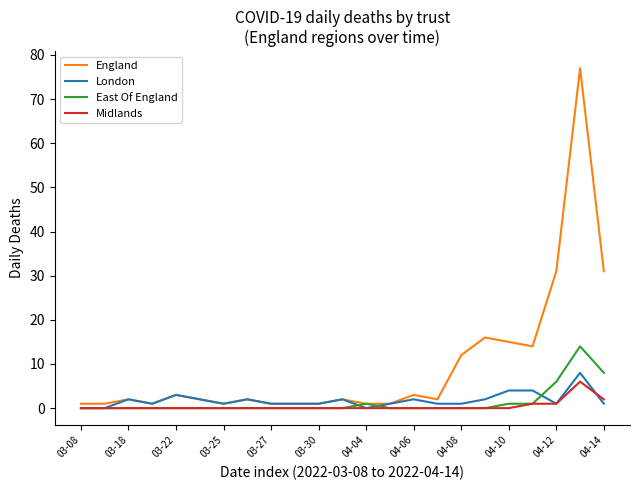

Which series has the largest range (max minus min)?

England